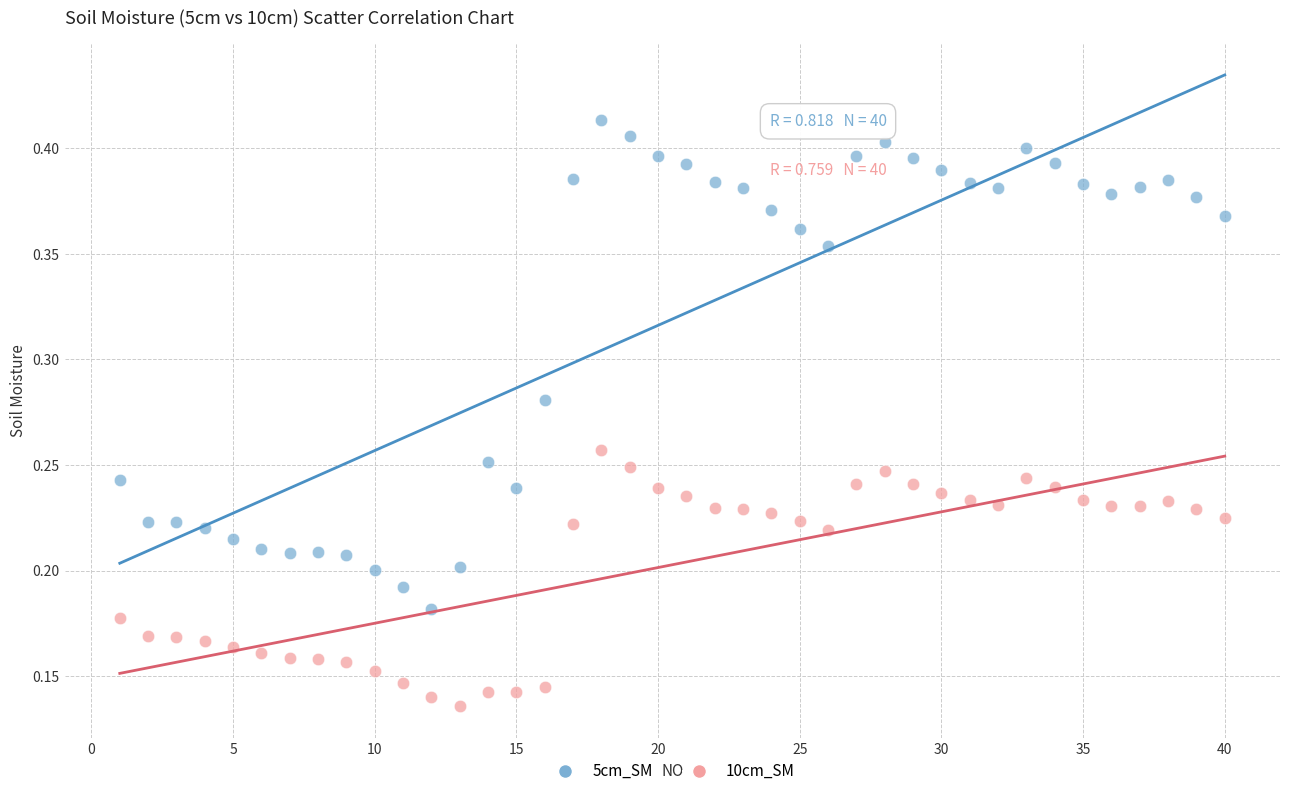

Across all data points, what is the range of X values (max minus min)?

39.0